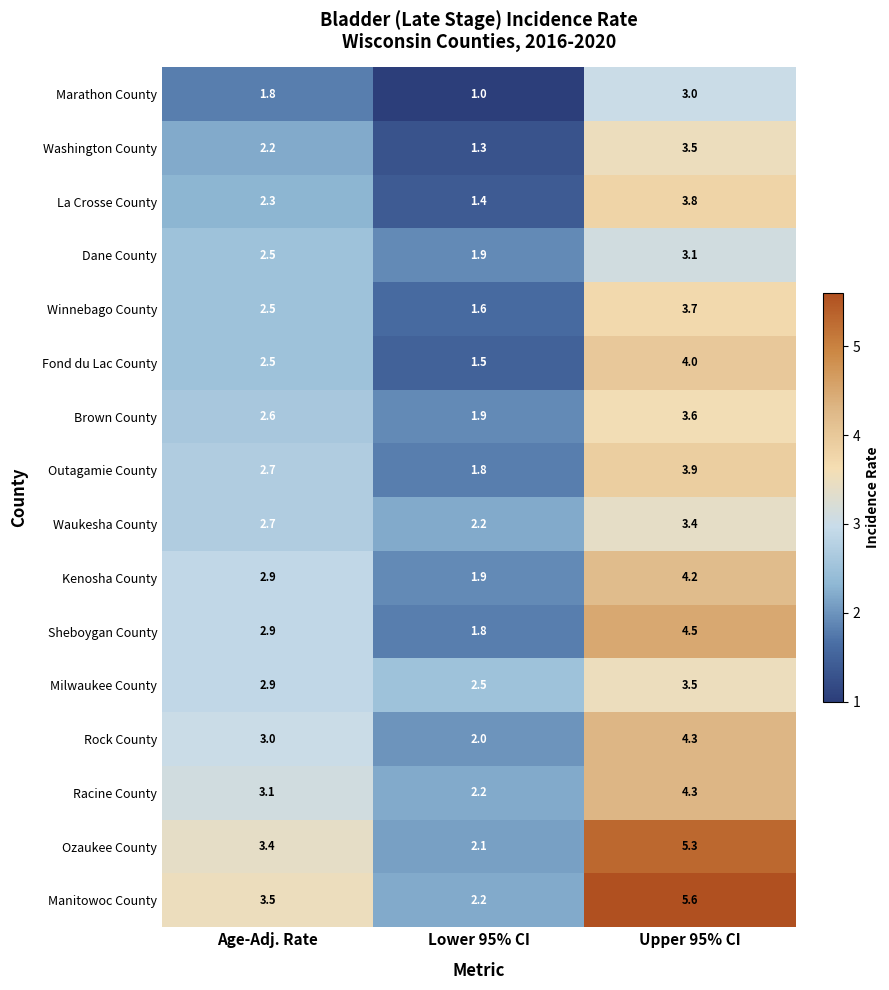

Which series has the largest total across all categories?

Manitowoc County